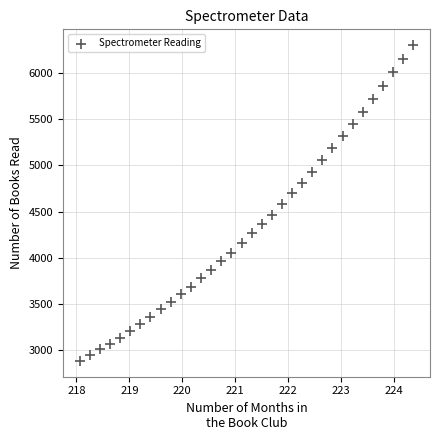

What is the range of X values (max minus min)?

6.3